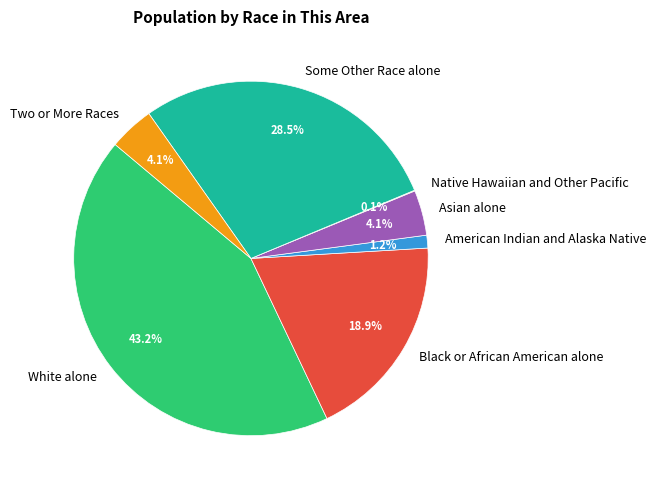

Which slice is the largest?

White alone